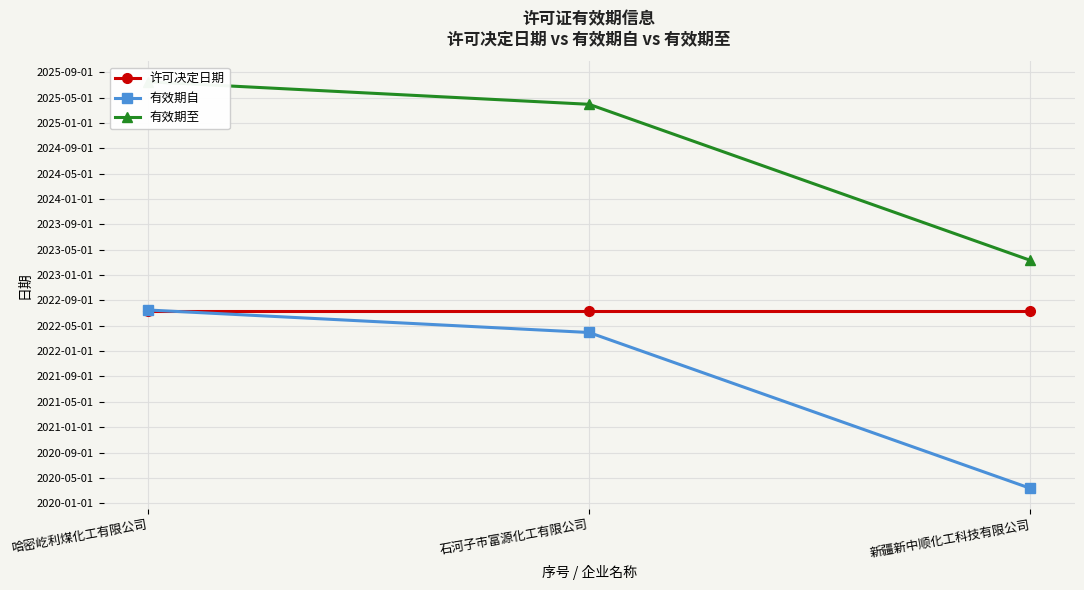

How many series are shown in this chart?

3